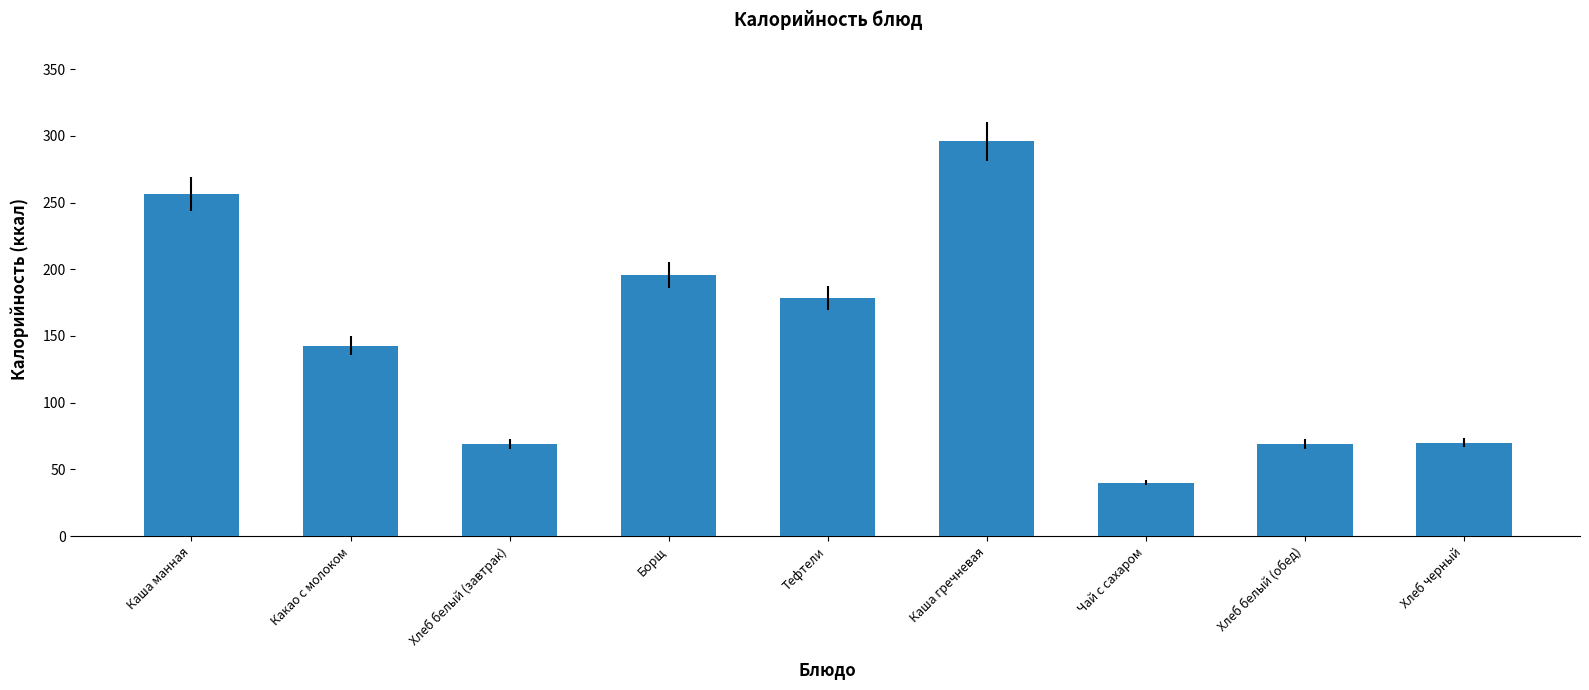

What is the value of the 1st bar from the left?

256.6